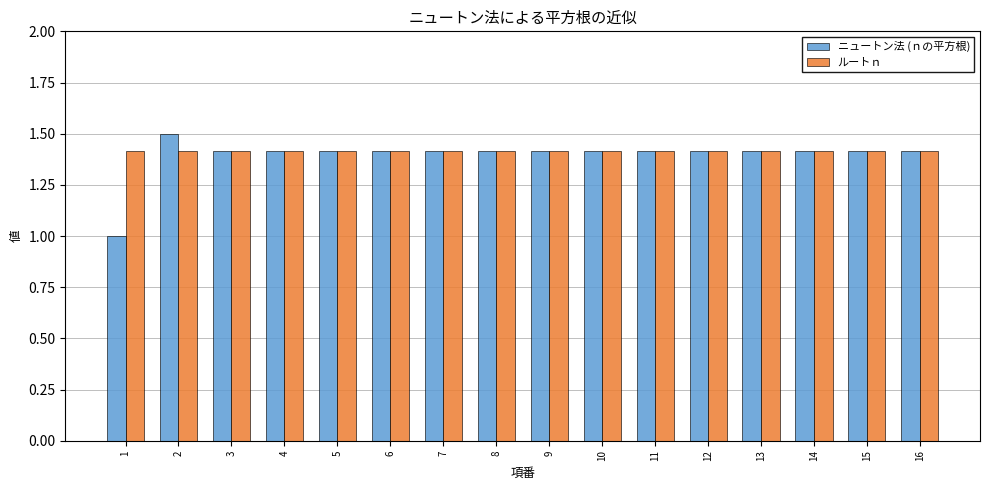

At which label does ニュートン法 (ｎの平方根) reach its minimum?

1